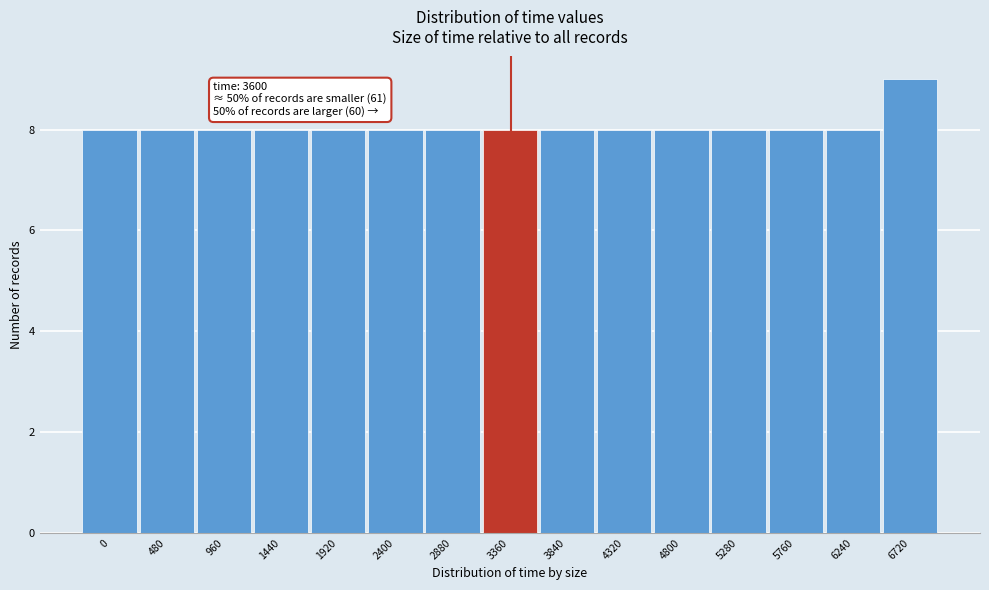

Reading right to left, transcribe all the data shown in this chart.

6720=9	6240=8	5760=8	5280=8	4800=8	4320=8	3840=8	3360=8	2880=8	2400=8	1920=8	1440=8	960=8	480=8	0=8